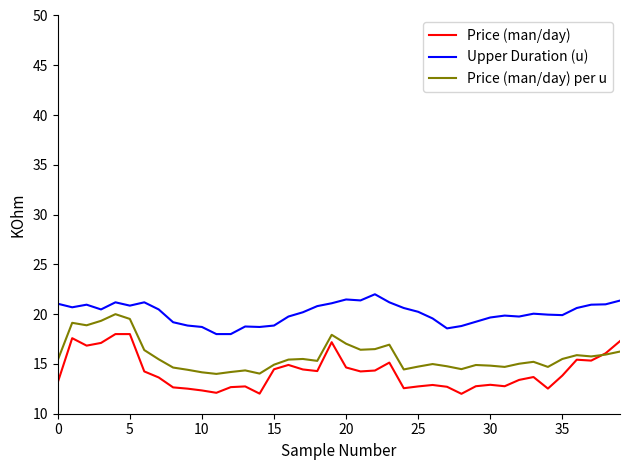

Which series has the largest total across all categories?

Upper Duration (u)